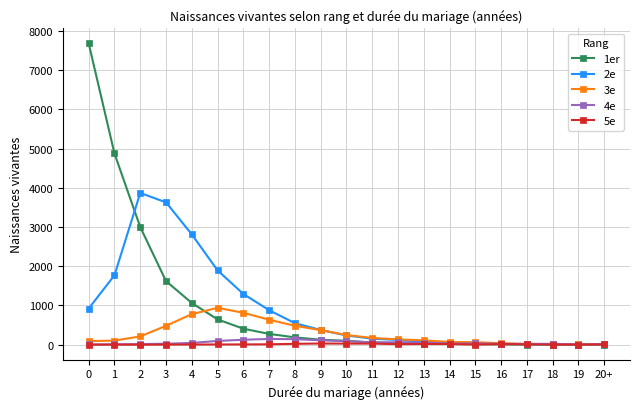

What is the value of the 1er point at the 1st from the left?

7684